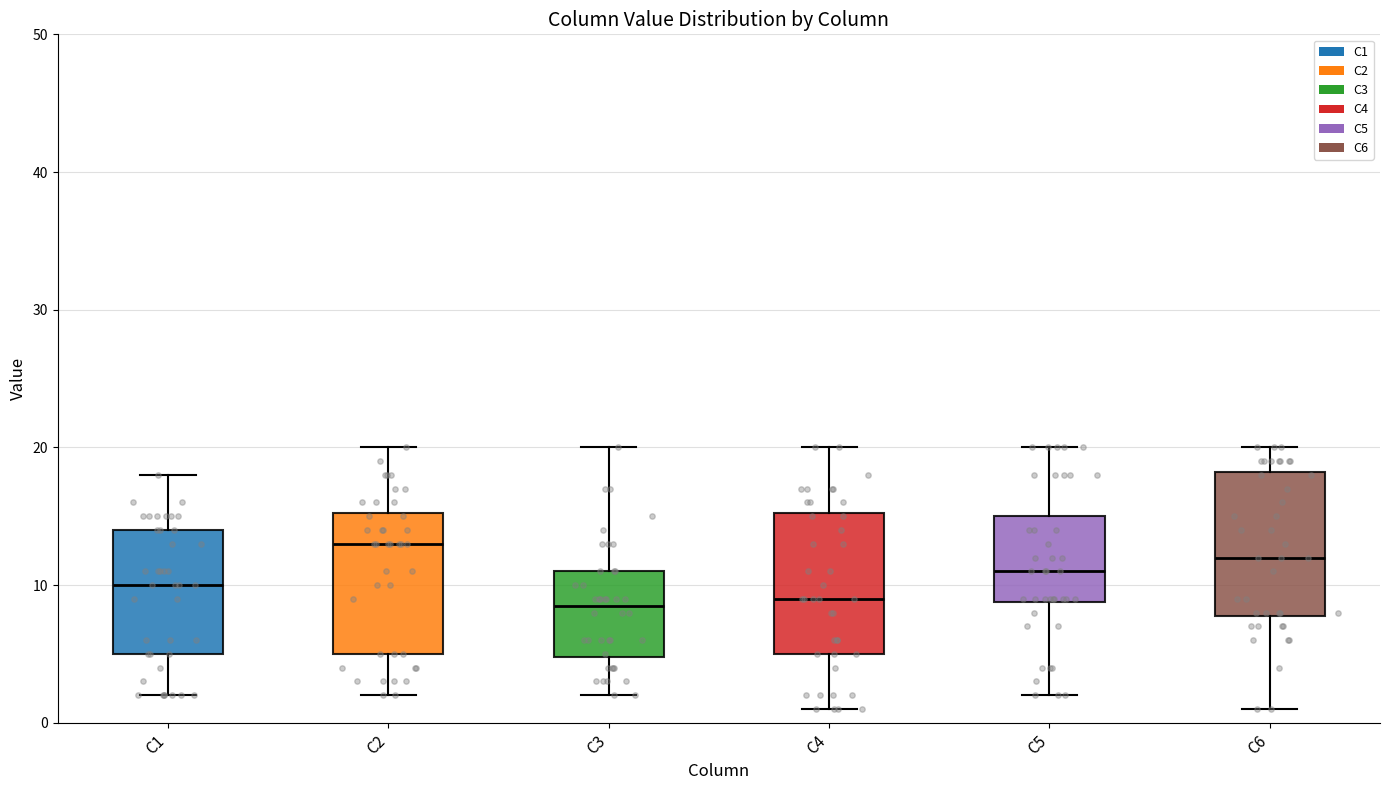

Where does the median line of the box for C3 sit on the y-axis? The values are not printed on the chart, so give them approximately, as read against the axis.

9